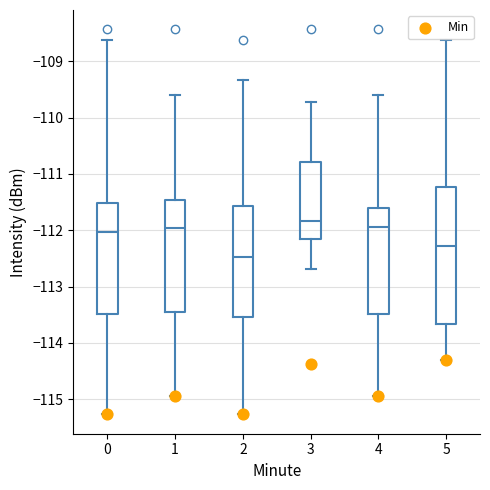

Reading left to right, read every box against the y-axis: the position of its median line, the range the box covers, and the ends of its whiskers. The values are not printed on the chart, so give them approximately, as read against the axis.

0: median -112.0, box -113.5 to -111.5, whiskers -115.3 to -108.6
1: median -112.0, box -113.4 to -111.5, whiskers -114.9 to -109.6
2: median -112.5, box -113.5 to -111.6, whiskers -115.3 to -109.3
3: median -111.8, box -112.2 to -110.8, whiskers -112.7 to -109.7
4: median -111.9, box -113.5 to -111.6, whiskers -114.9 to -109.6
5: median -112.3, box -113.7 to -111.2, whiskers -114.3 to -108.6